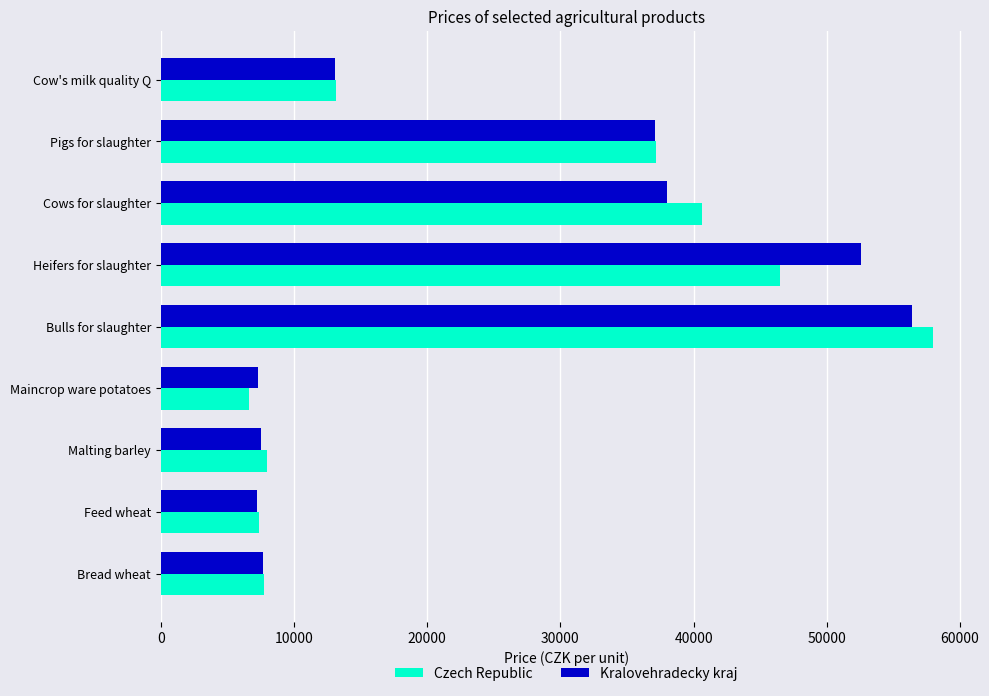

Which series has the largest range (max minus min)?

Czech Republic